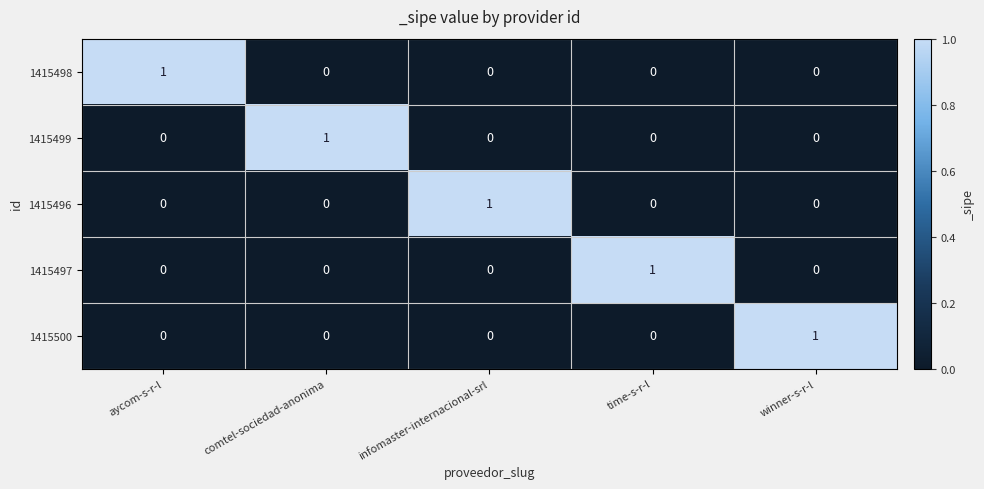

Which category has the highest value in the 1415496 series?

infomaster-internacional-srl